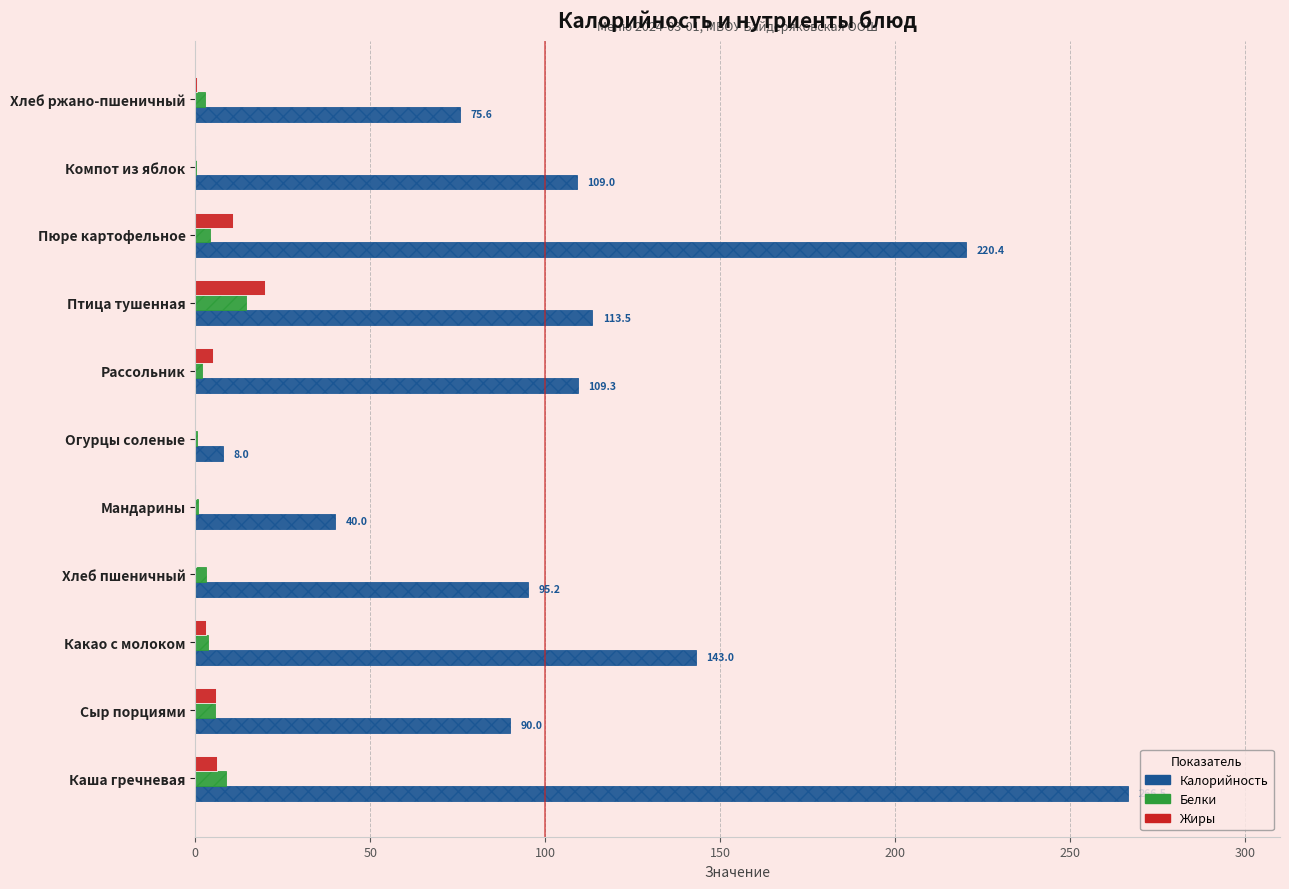

At which category is the sum across all series the highest?

Каша гречневая